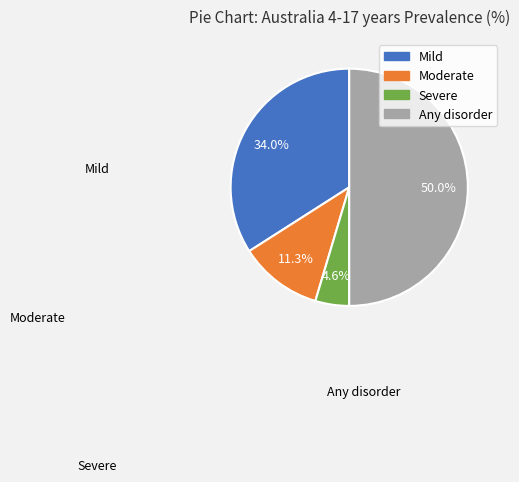

What is the largest slice in the pie chart?

Any disorder